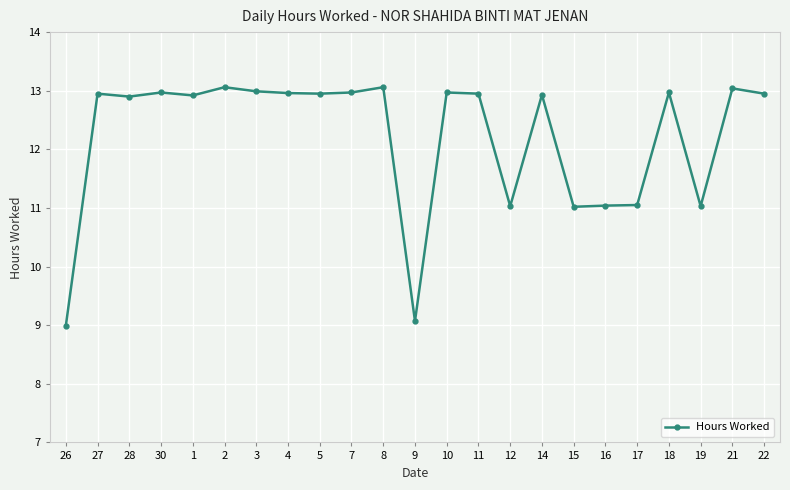

What value does the data have at 19?

11.0